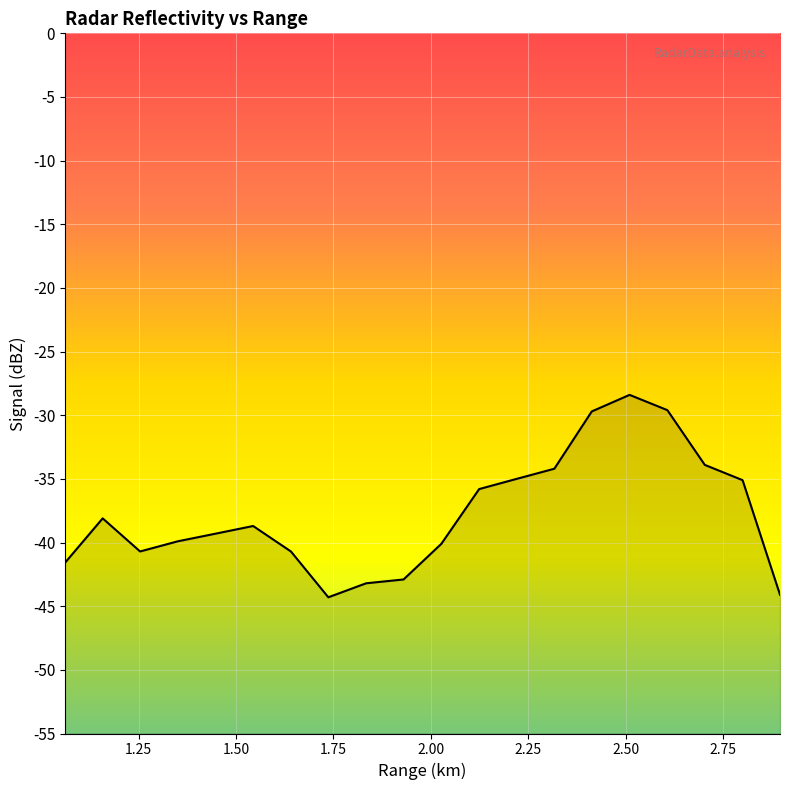

At which label is the value closest to -36?

2.124